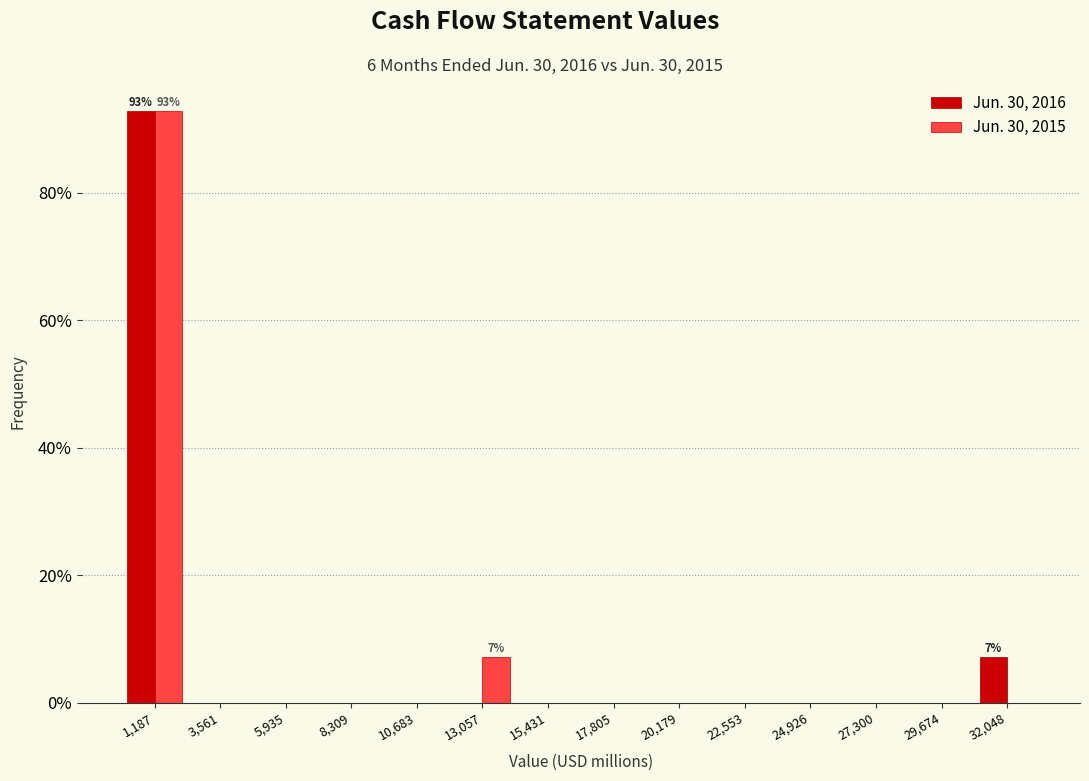

In the Jun. 30, 2015 series, which range on the x-axis has the tallest bar?

0 to 2500